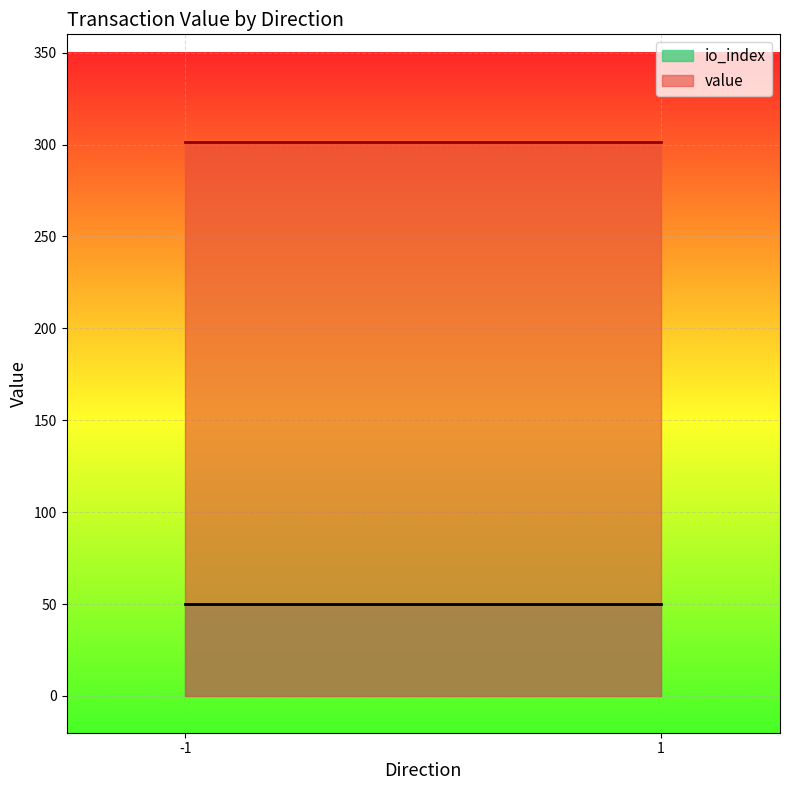

At which label does io_index reach its minimum?

-1